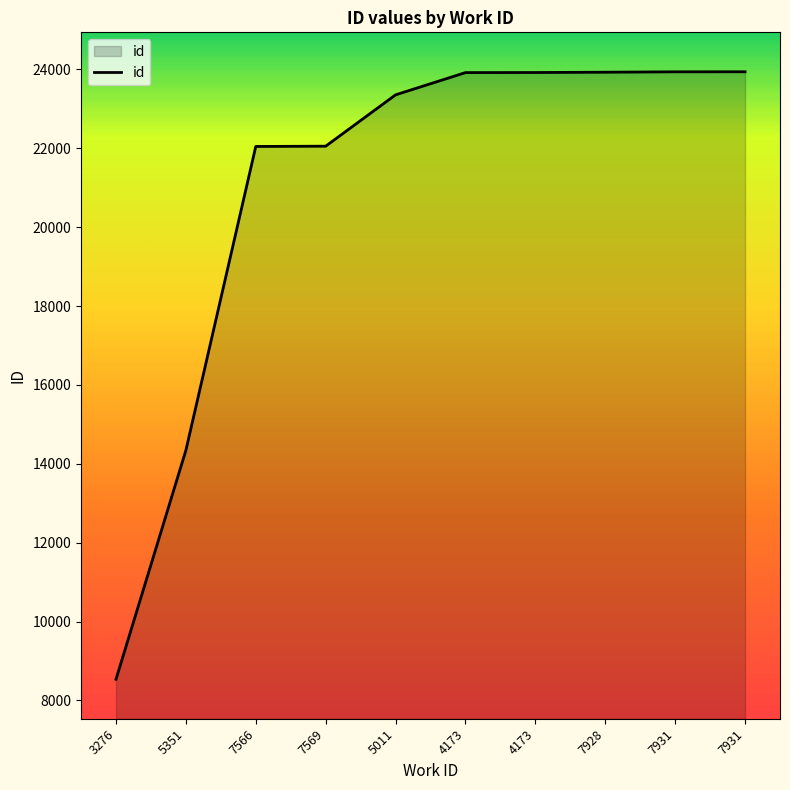

What is the label of the 8th point from the right?

7566